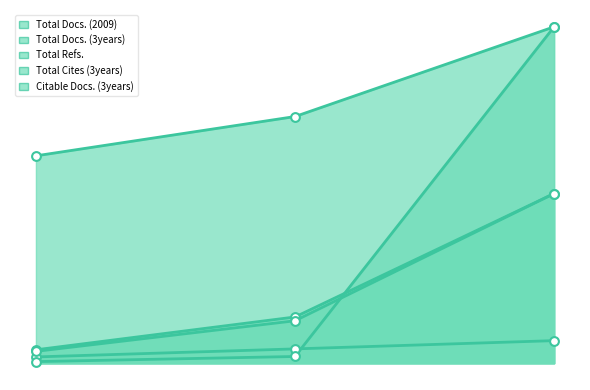

Which series contains the lowest Y value?

Total Cites (3years)